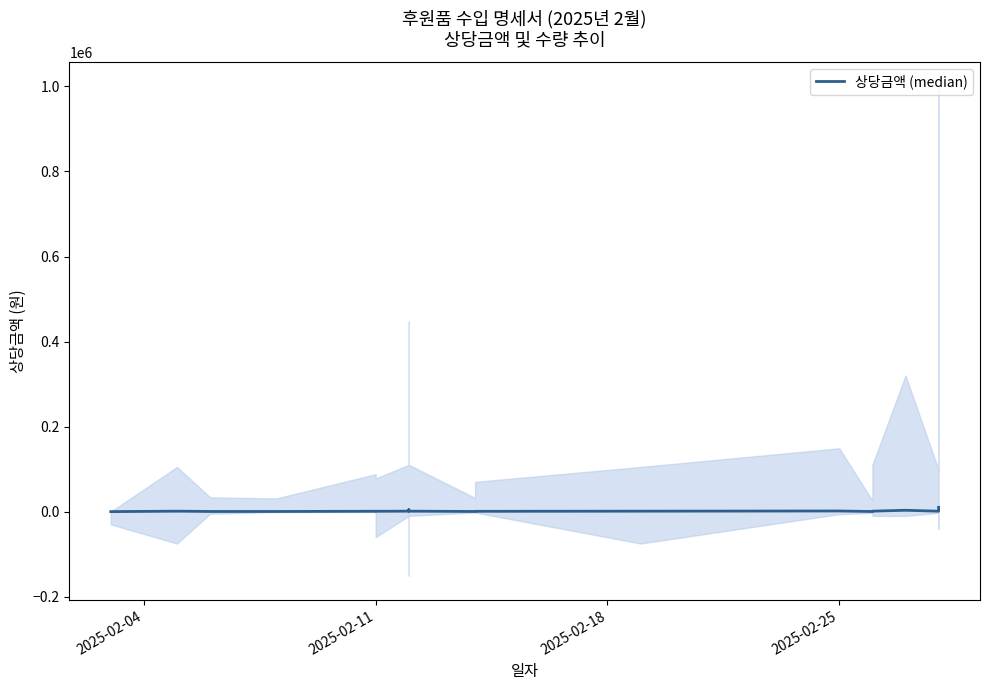

Reading left to right, list all the values displayed in this chart.

0.0	1050.0	335.4	310.2	880.0	800.0	780.0	1100.0	1500.0	1950.0	4470.0	1100.0	323.4	700.0	1050.0	1490.0	260.0	1100.0	3200.0	980.0	10000.0